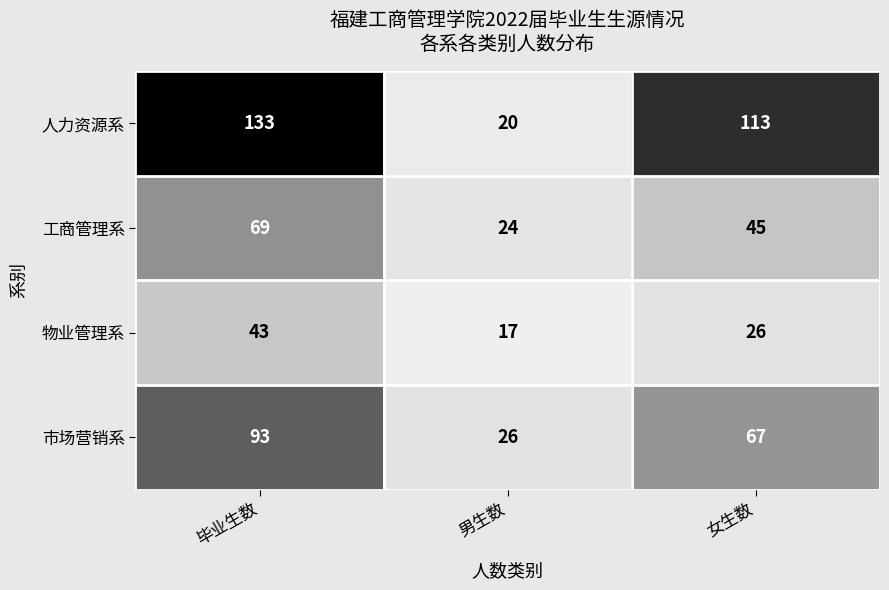

True or false: 物业管理系 has a value of 43 at 毕业生数.

True